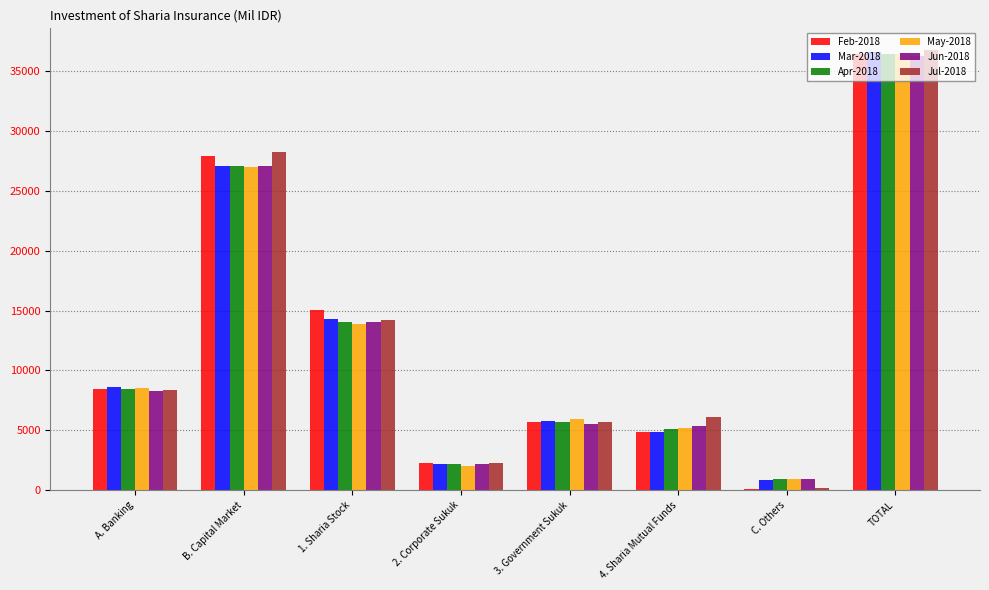

How many bars are there in total?

48